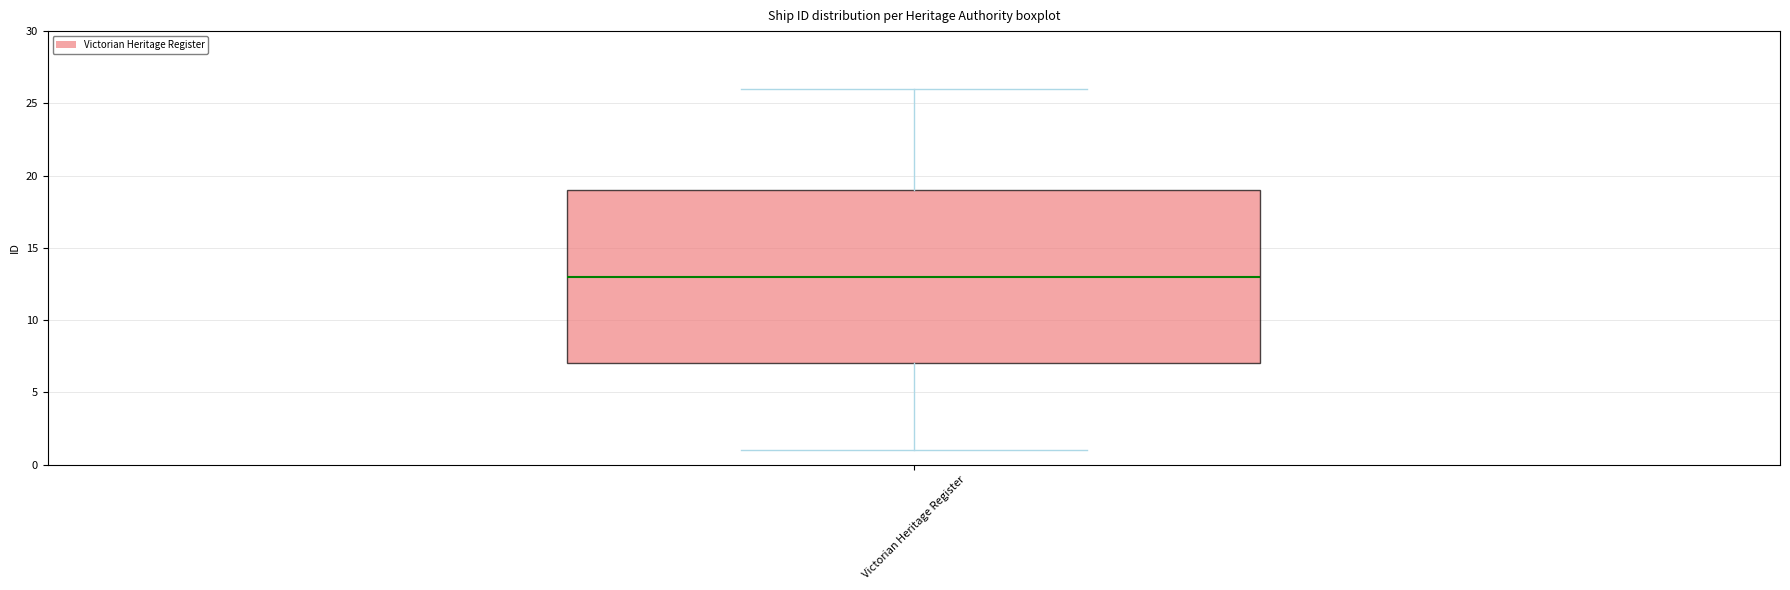

Read this box plot against the y-axis: the position of the median line, the range covered by the box, and the ends of both whiskers. The values are not printed on the chart, so give them approximately, as read against the axis.

median 13, box 7 to 19, whiskers 1 to 26